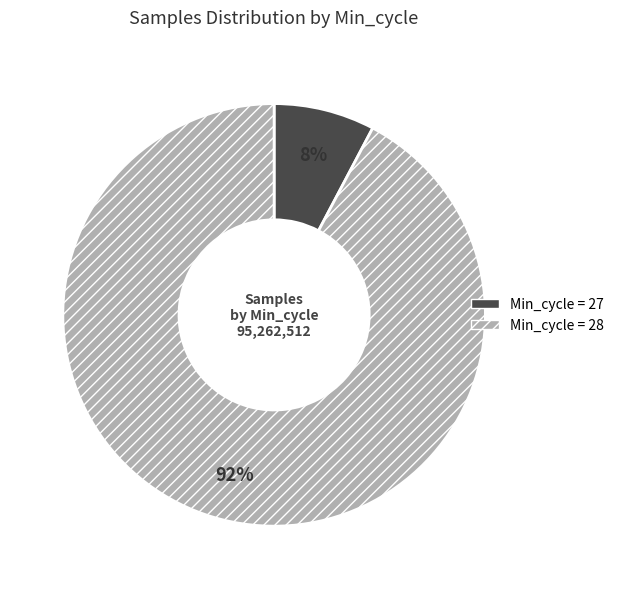

To the nearest percent, what is the average slice percentage?

50%